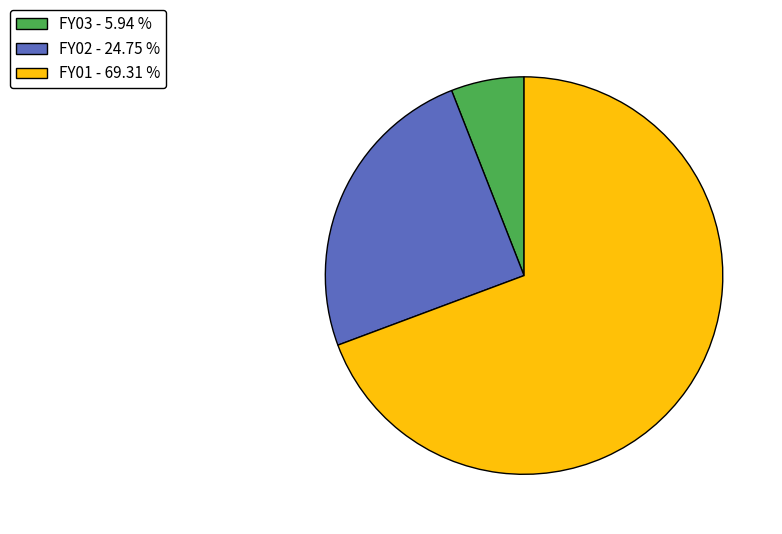

Is it true that FY03 is 6% of the pie?

True